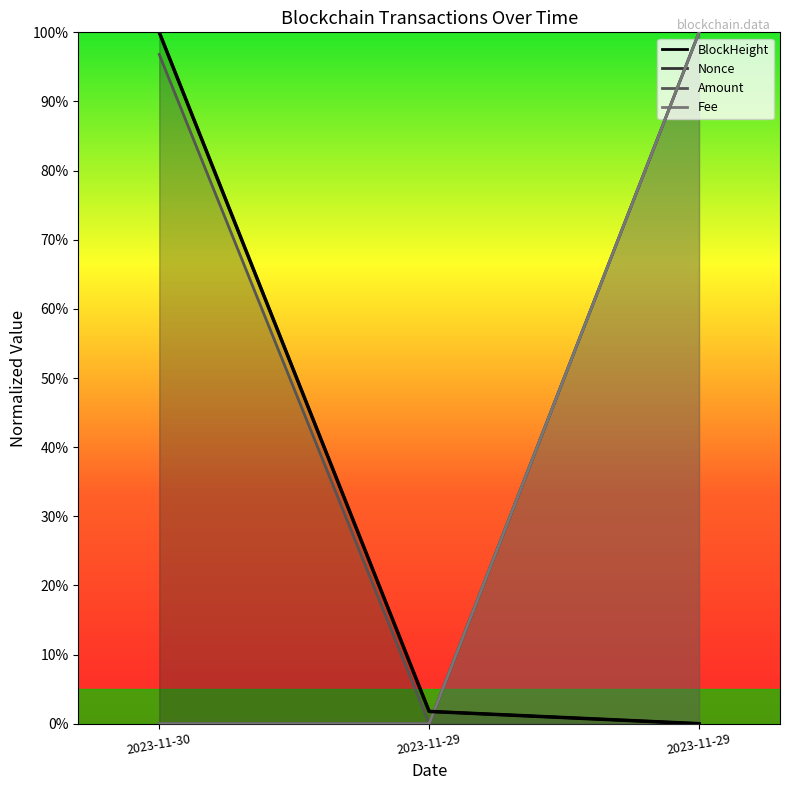

Does the chart have visible grid lines?

No